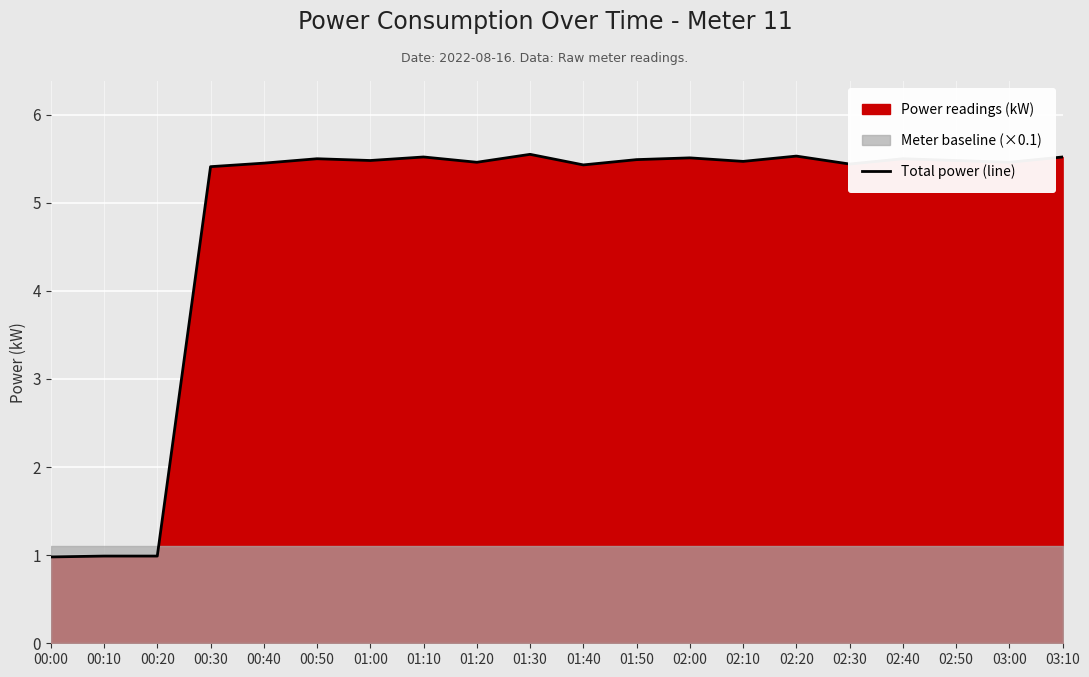

What is the maximum value shown in the chart?

5.5